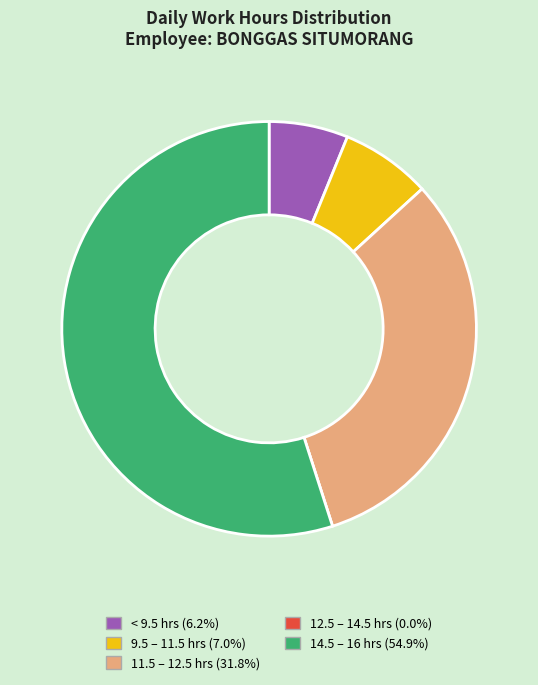

Is there any slice that represents more than half of the pie?

Yes